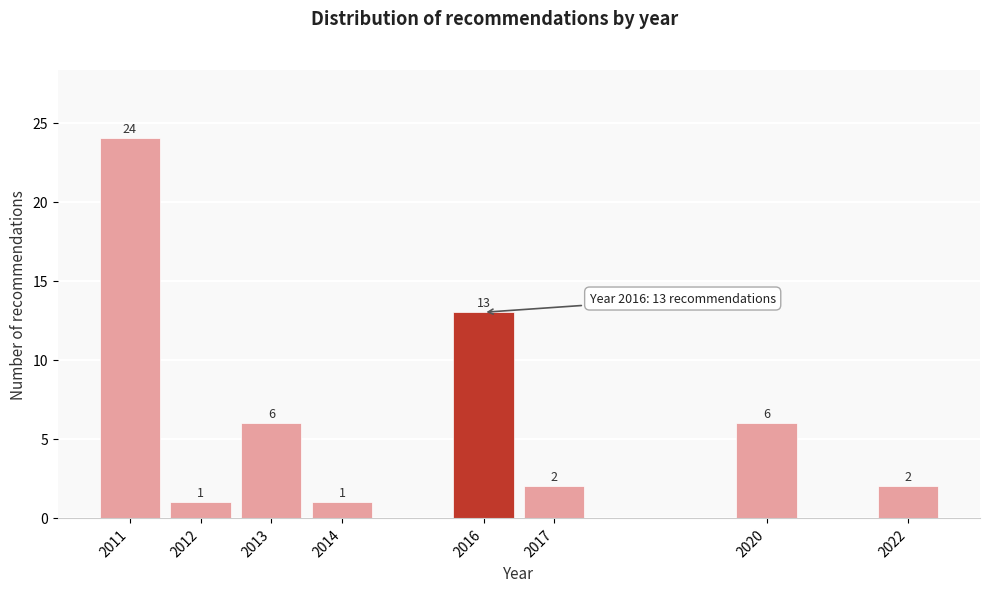

Which range on the x-axis has the tallest bar?

2010.5 to 2011.5